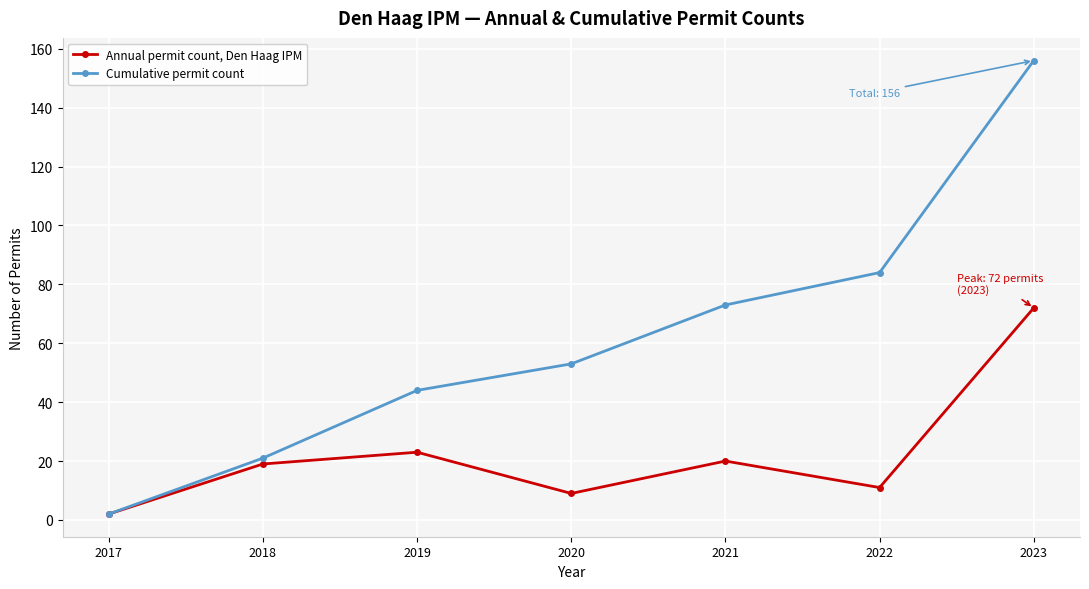

What is the maximum value for Annual permit count, Den Haag IPM?

72